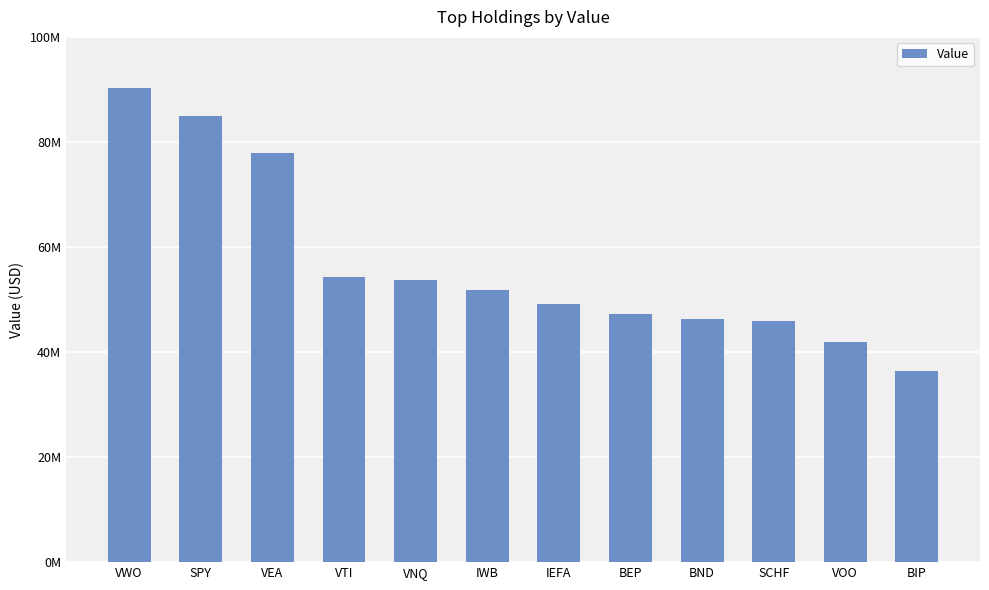

Are the bars horizontal?

No